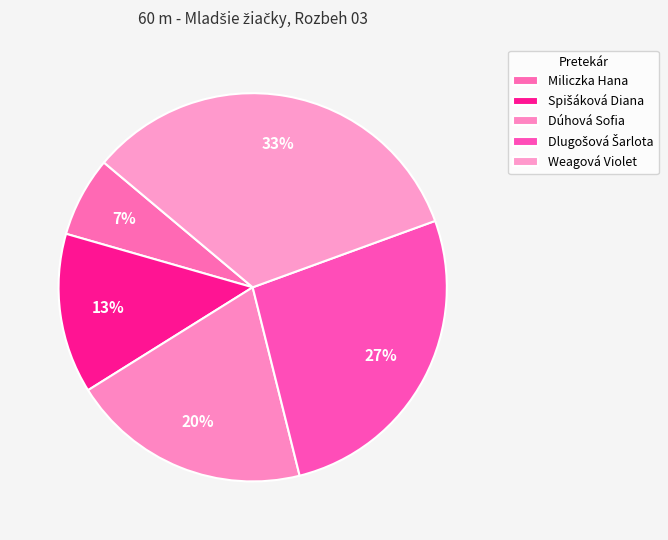

What is the change in value from Miliczka Hana to Dlugošová Šarlota?

+3